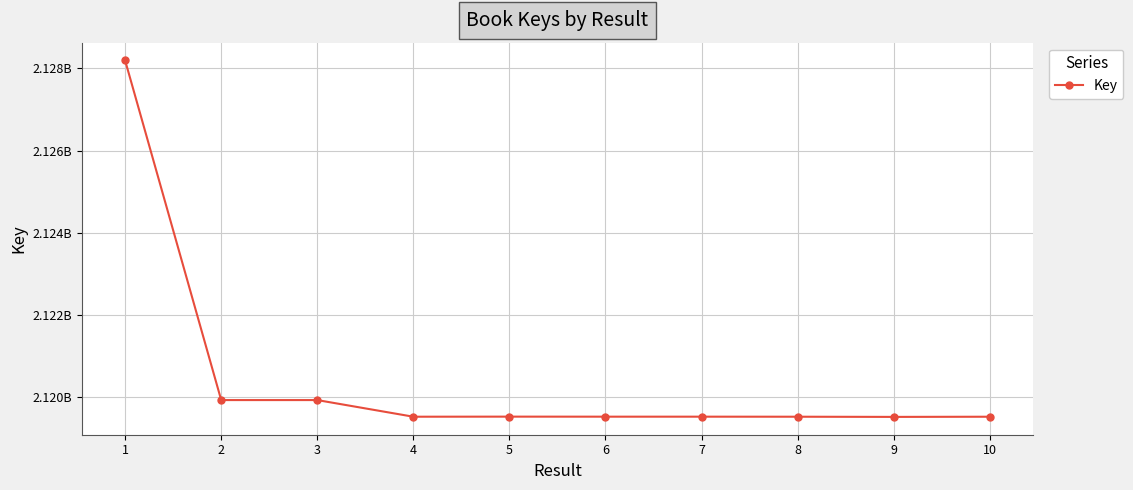

At which category does the chart reach its minimum across all series?

9